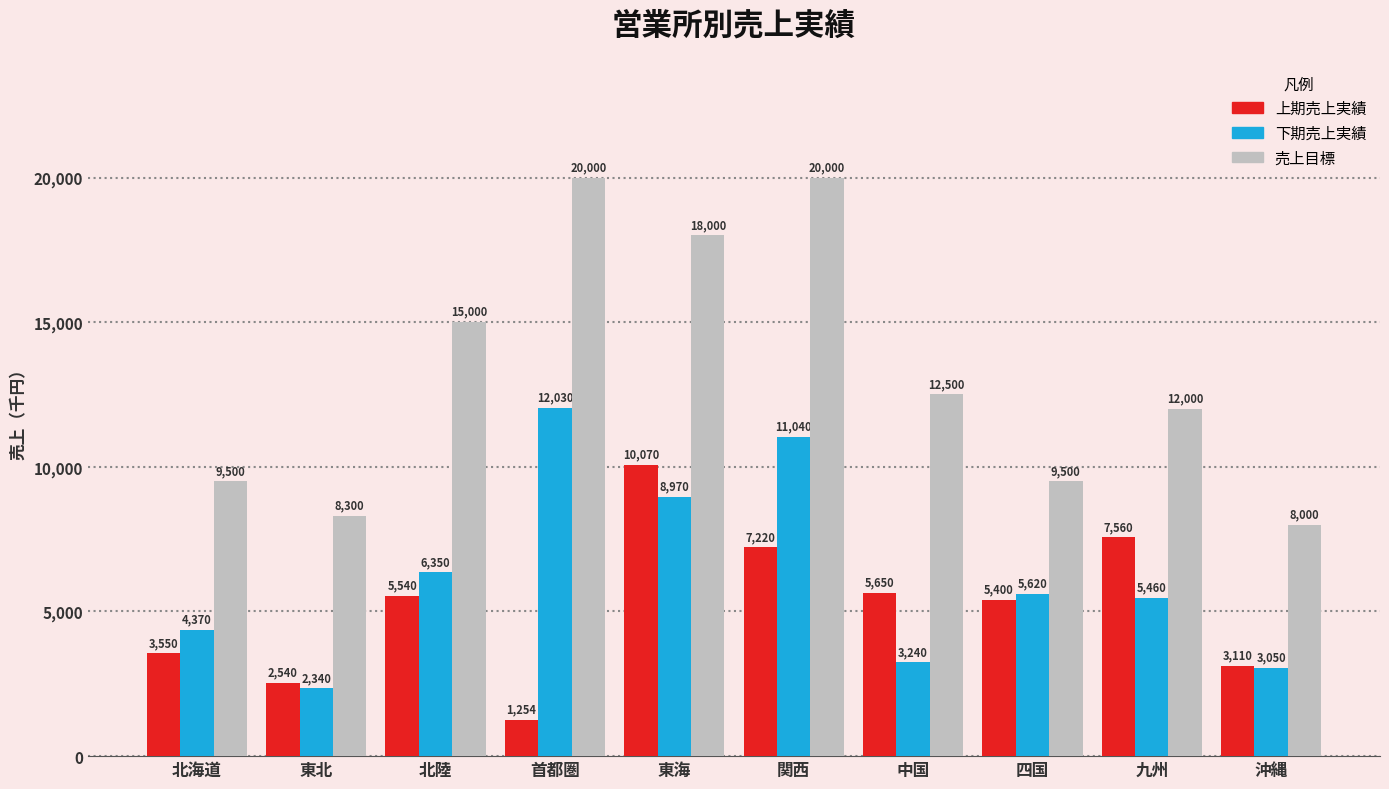

At which category is the sum across all series the highest?

関西